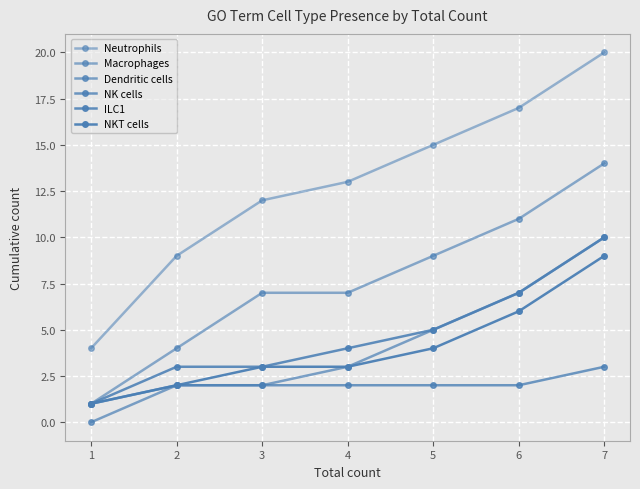

Count the number of data series in this chart.

6